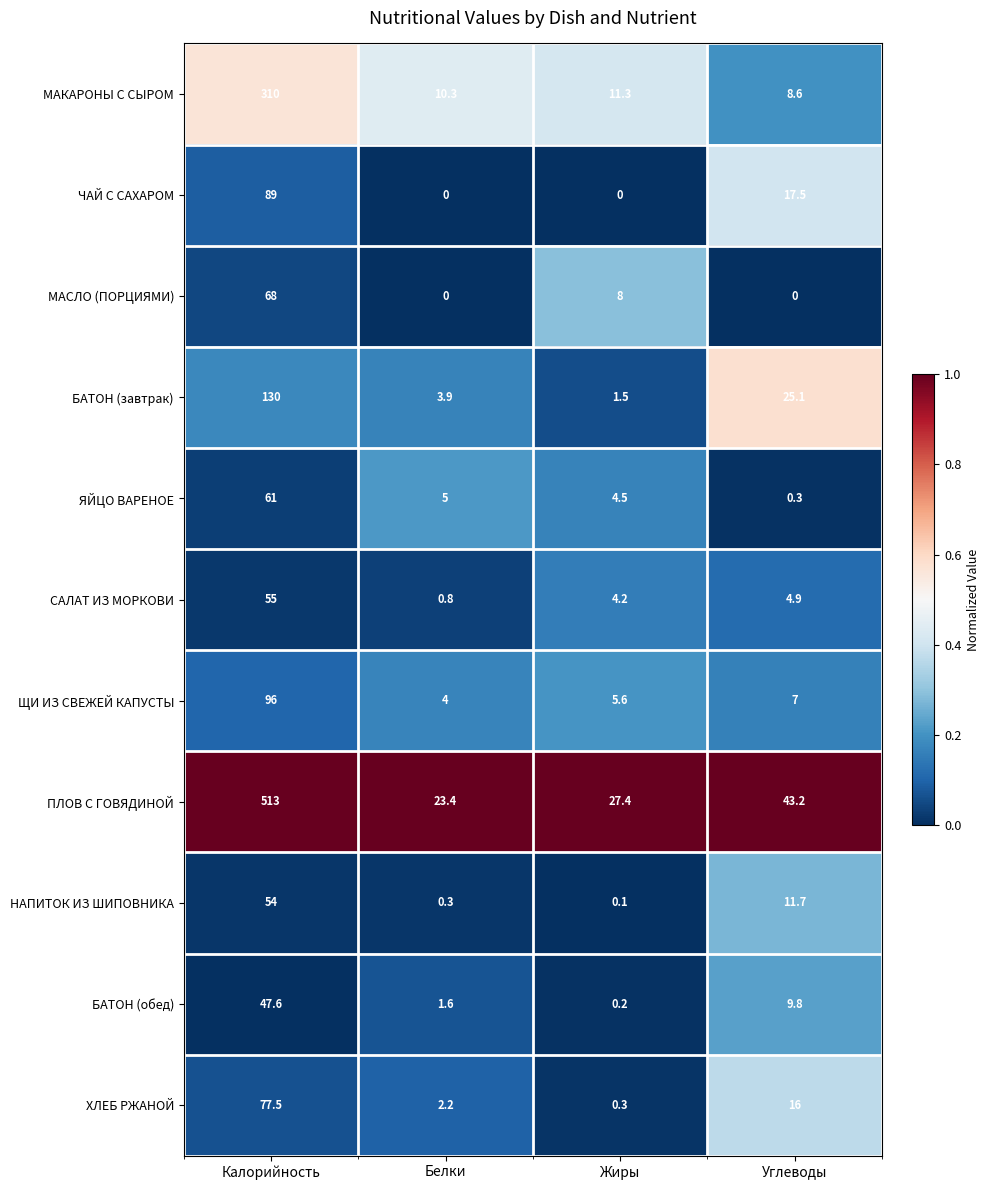

At Углеводы, list the series in order from smallest to largest.

МАСЛО (ПОРЦИЯМИ), ЯЙЦО ВАРЕНОЕ, САЛАТ ИЗ МОРКОВИ, ЩИ ИЗ СВЕЖЕЙ КАПУСТЫ, МАКАРОНЫ С СЫРОМ, БАТОН (обед), НАПИТОК ИЗ ШИПОВНИКА, ХЛЕБ РЖАНОЙ, ЧАЙ С САХАРОМ, БАТОН (завтрак), ПЛОВ С ГОВЯДИНОЙ